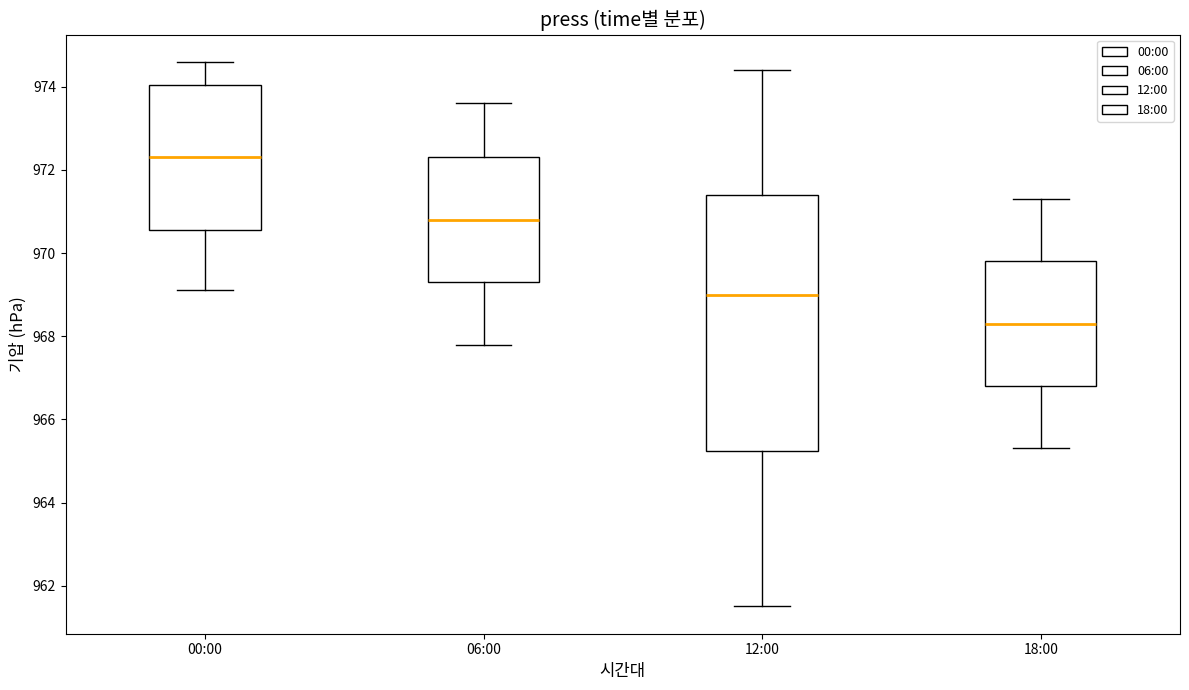

Where does the median line of the box for 12:00 sit on the y-axis? The values are not printed on the chart, so give them approximately, as read against the axis.

969.0